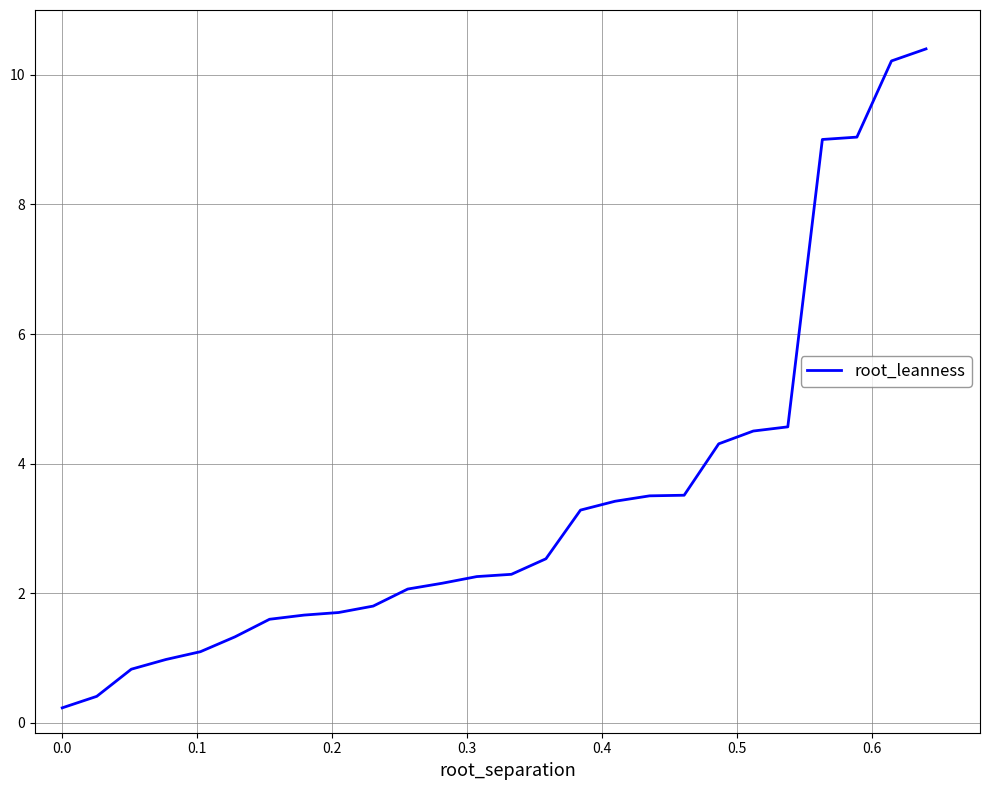

What is the difference between the maximum and minimum values?

10.2